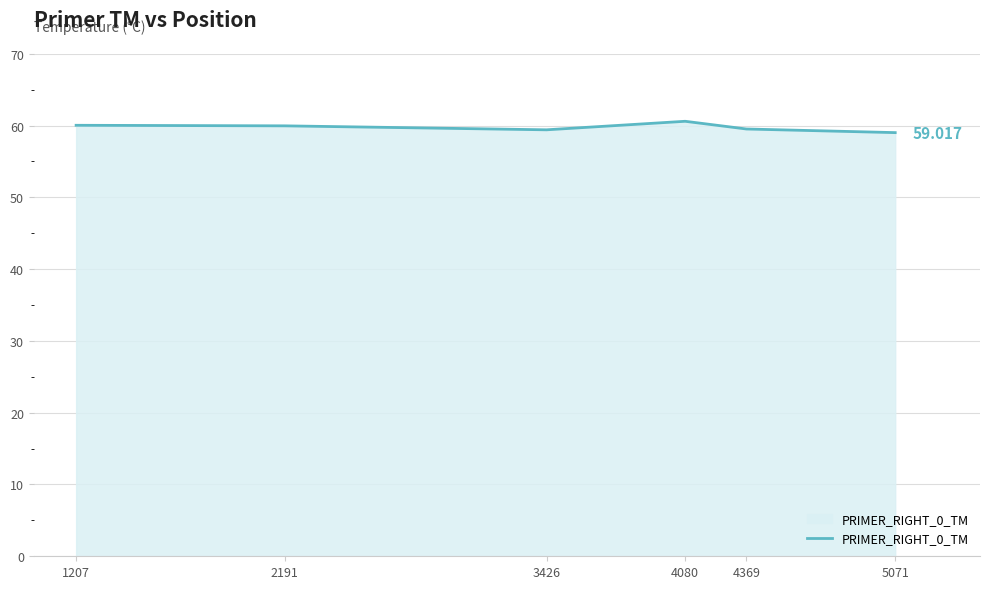

True or false: there are more than 0 points higher than both neighbors.

True